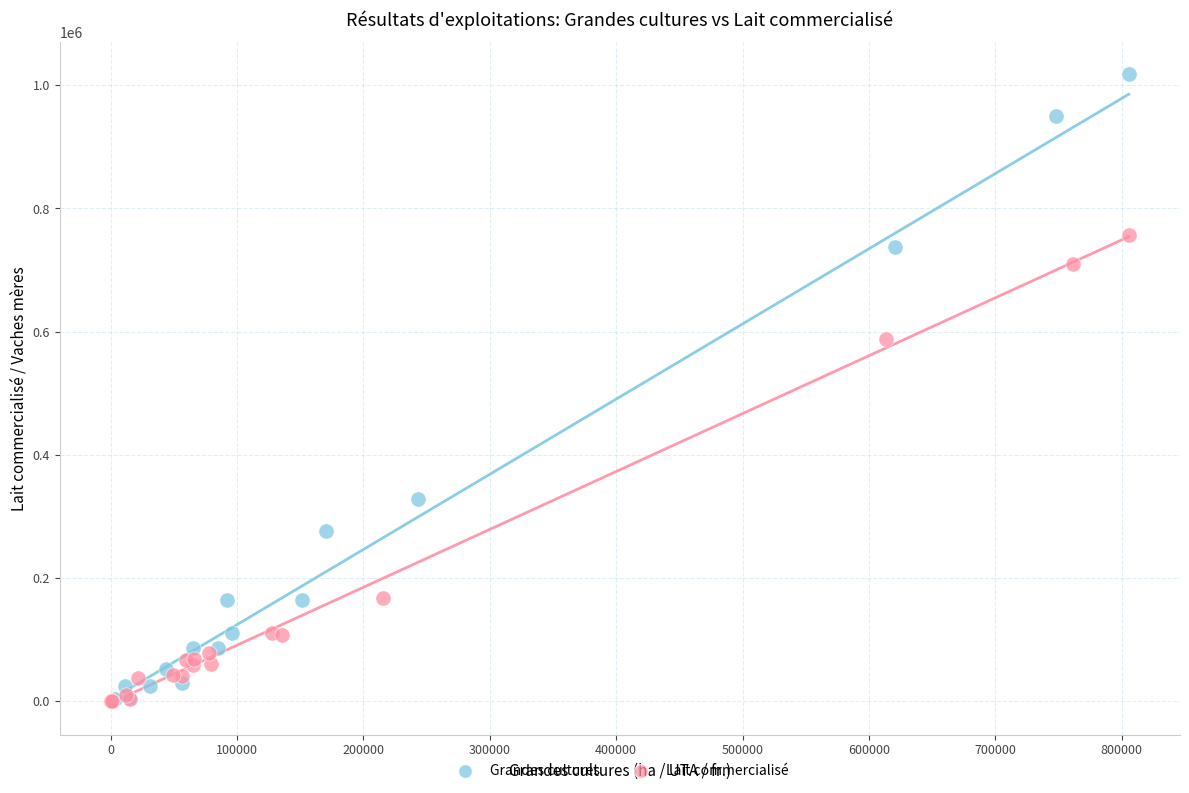

Which series reaches the maximum Y coordinate?

Grandes cultures